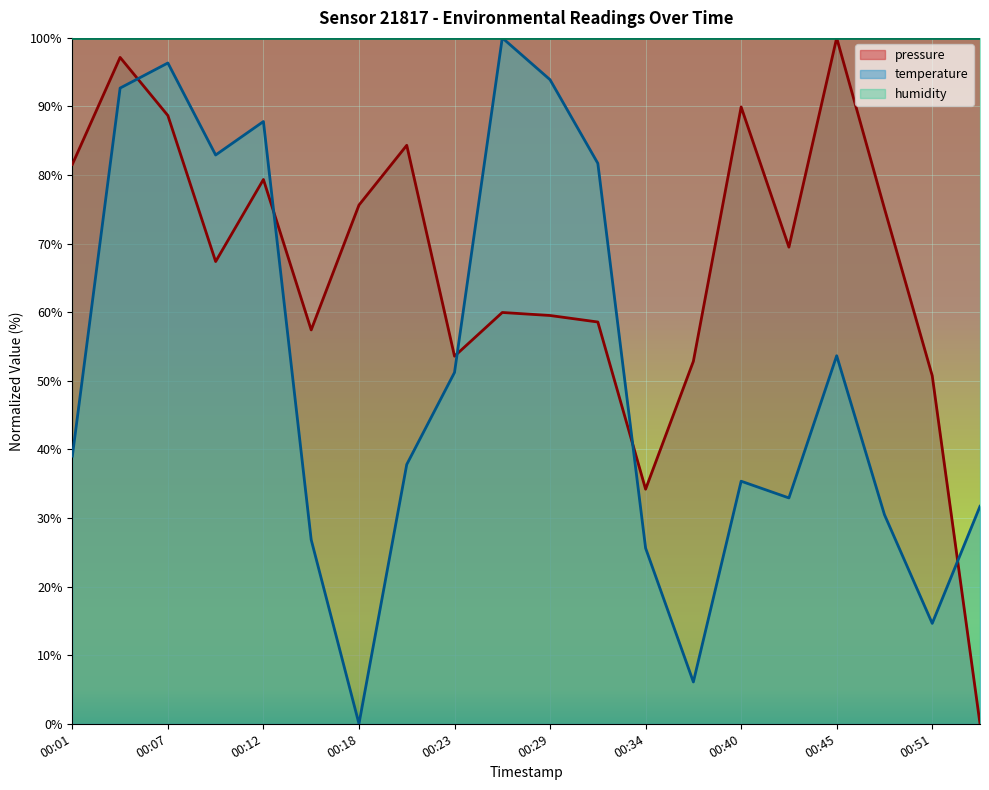

What is the difference between the second highest and minimum values in the temperature series?

96.3